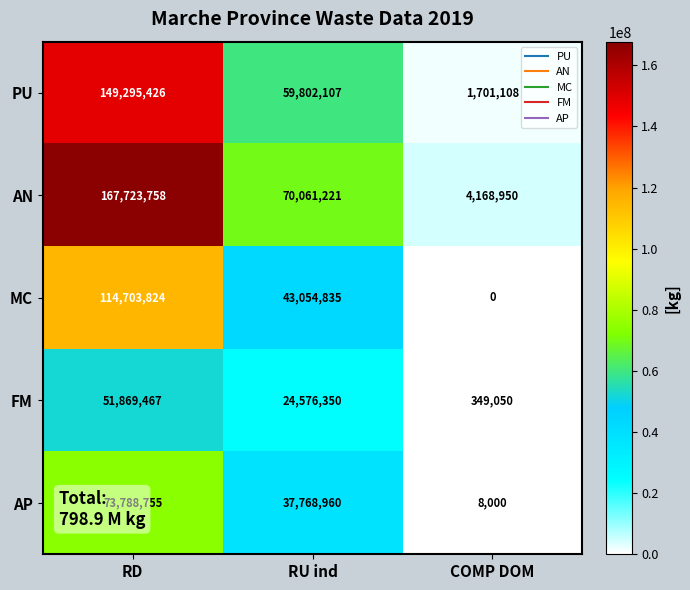

Is it true that AN equals 41402628 at RU ind?

False